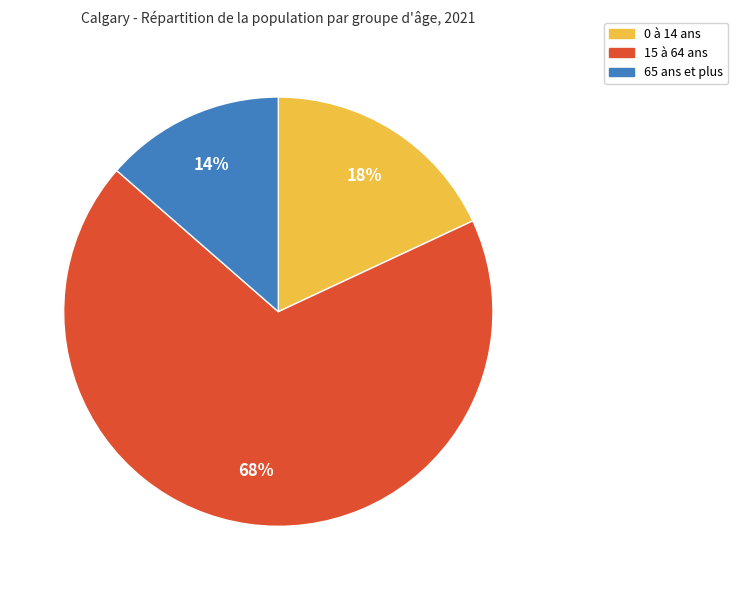

Combined, do 15 à 64 ans and 0 à 14 ans account for over 50%?

Yes